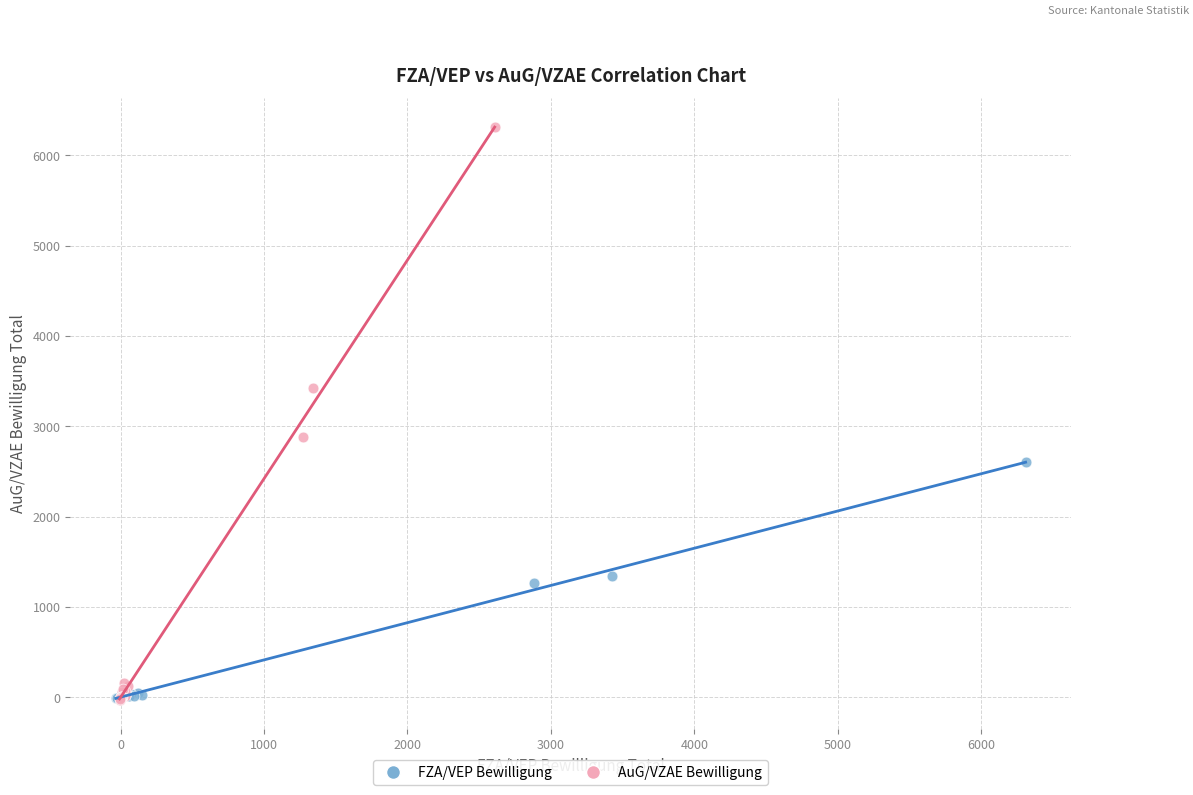

Which series contains the highest Y value?

AuG/VZAE Bewilligung